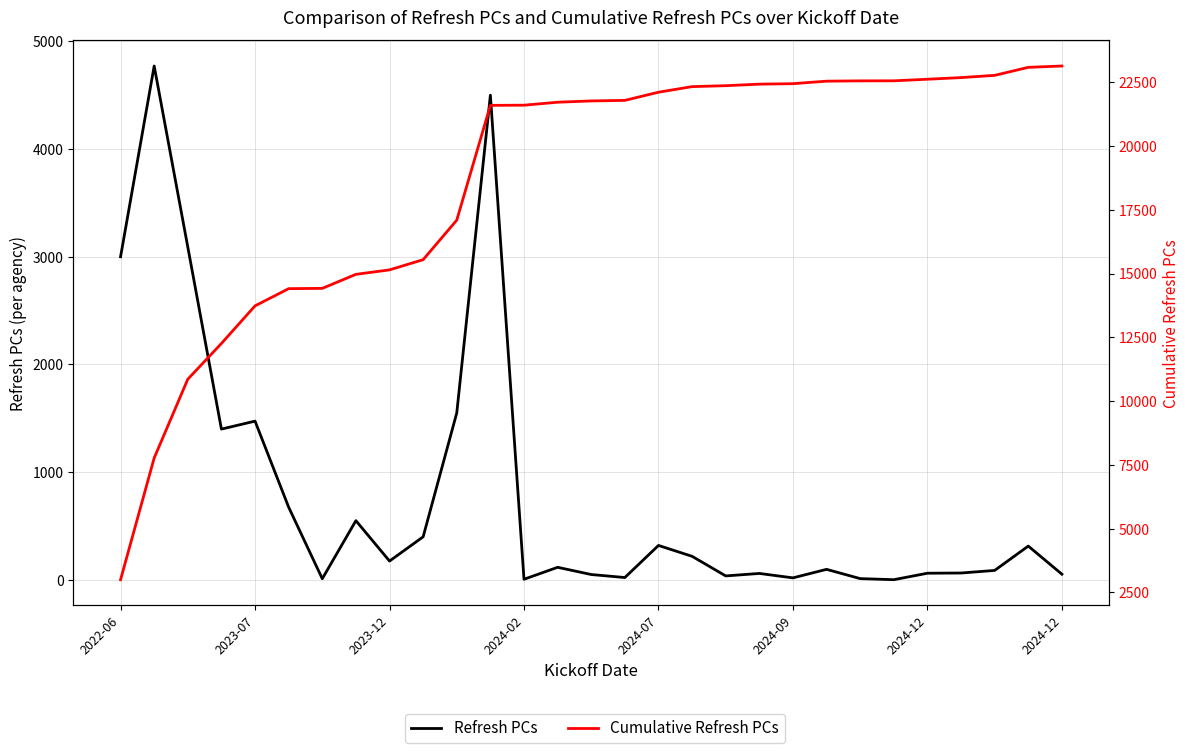

Where does the Refresh PCs series first go above 117?

2022-06